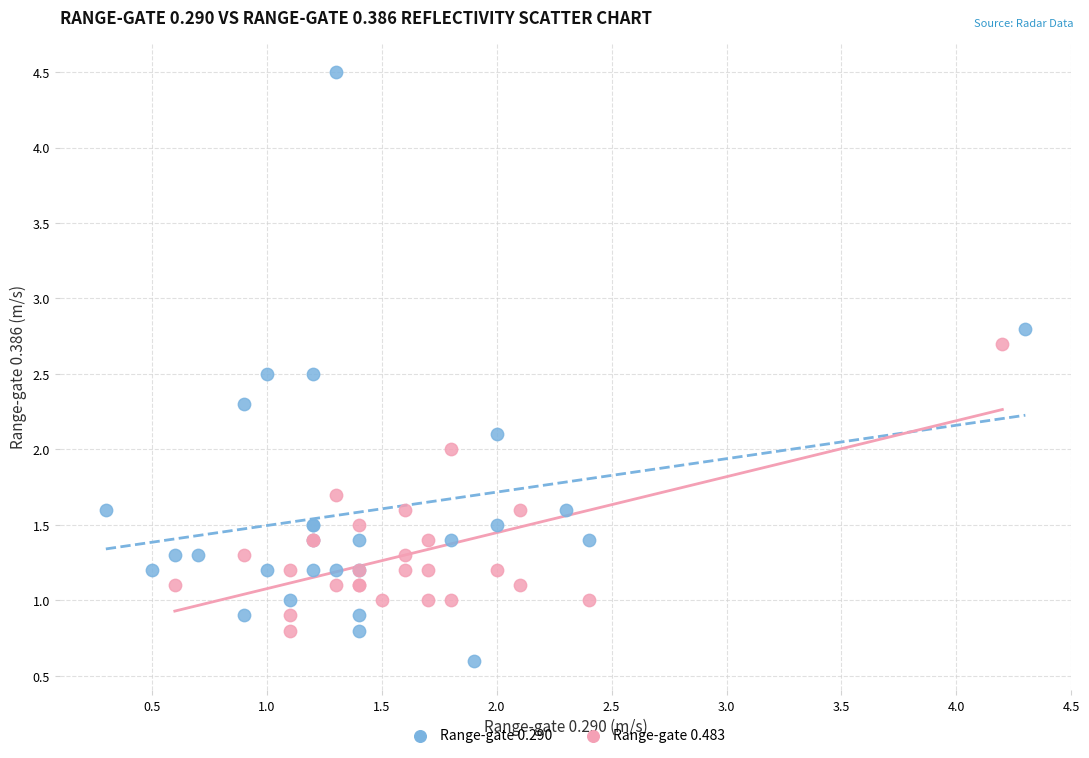

What are all the series names shown in the legend?

Range-gate 0.290, Range-gate 0.483